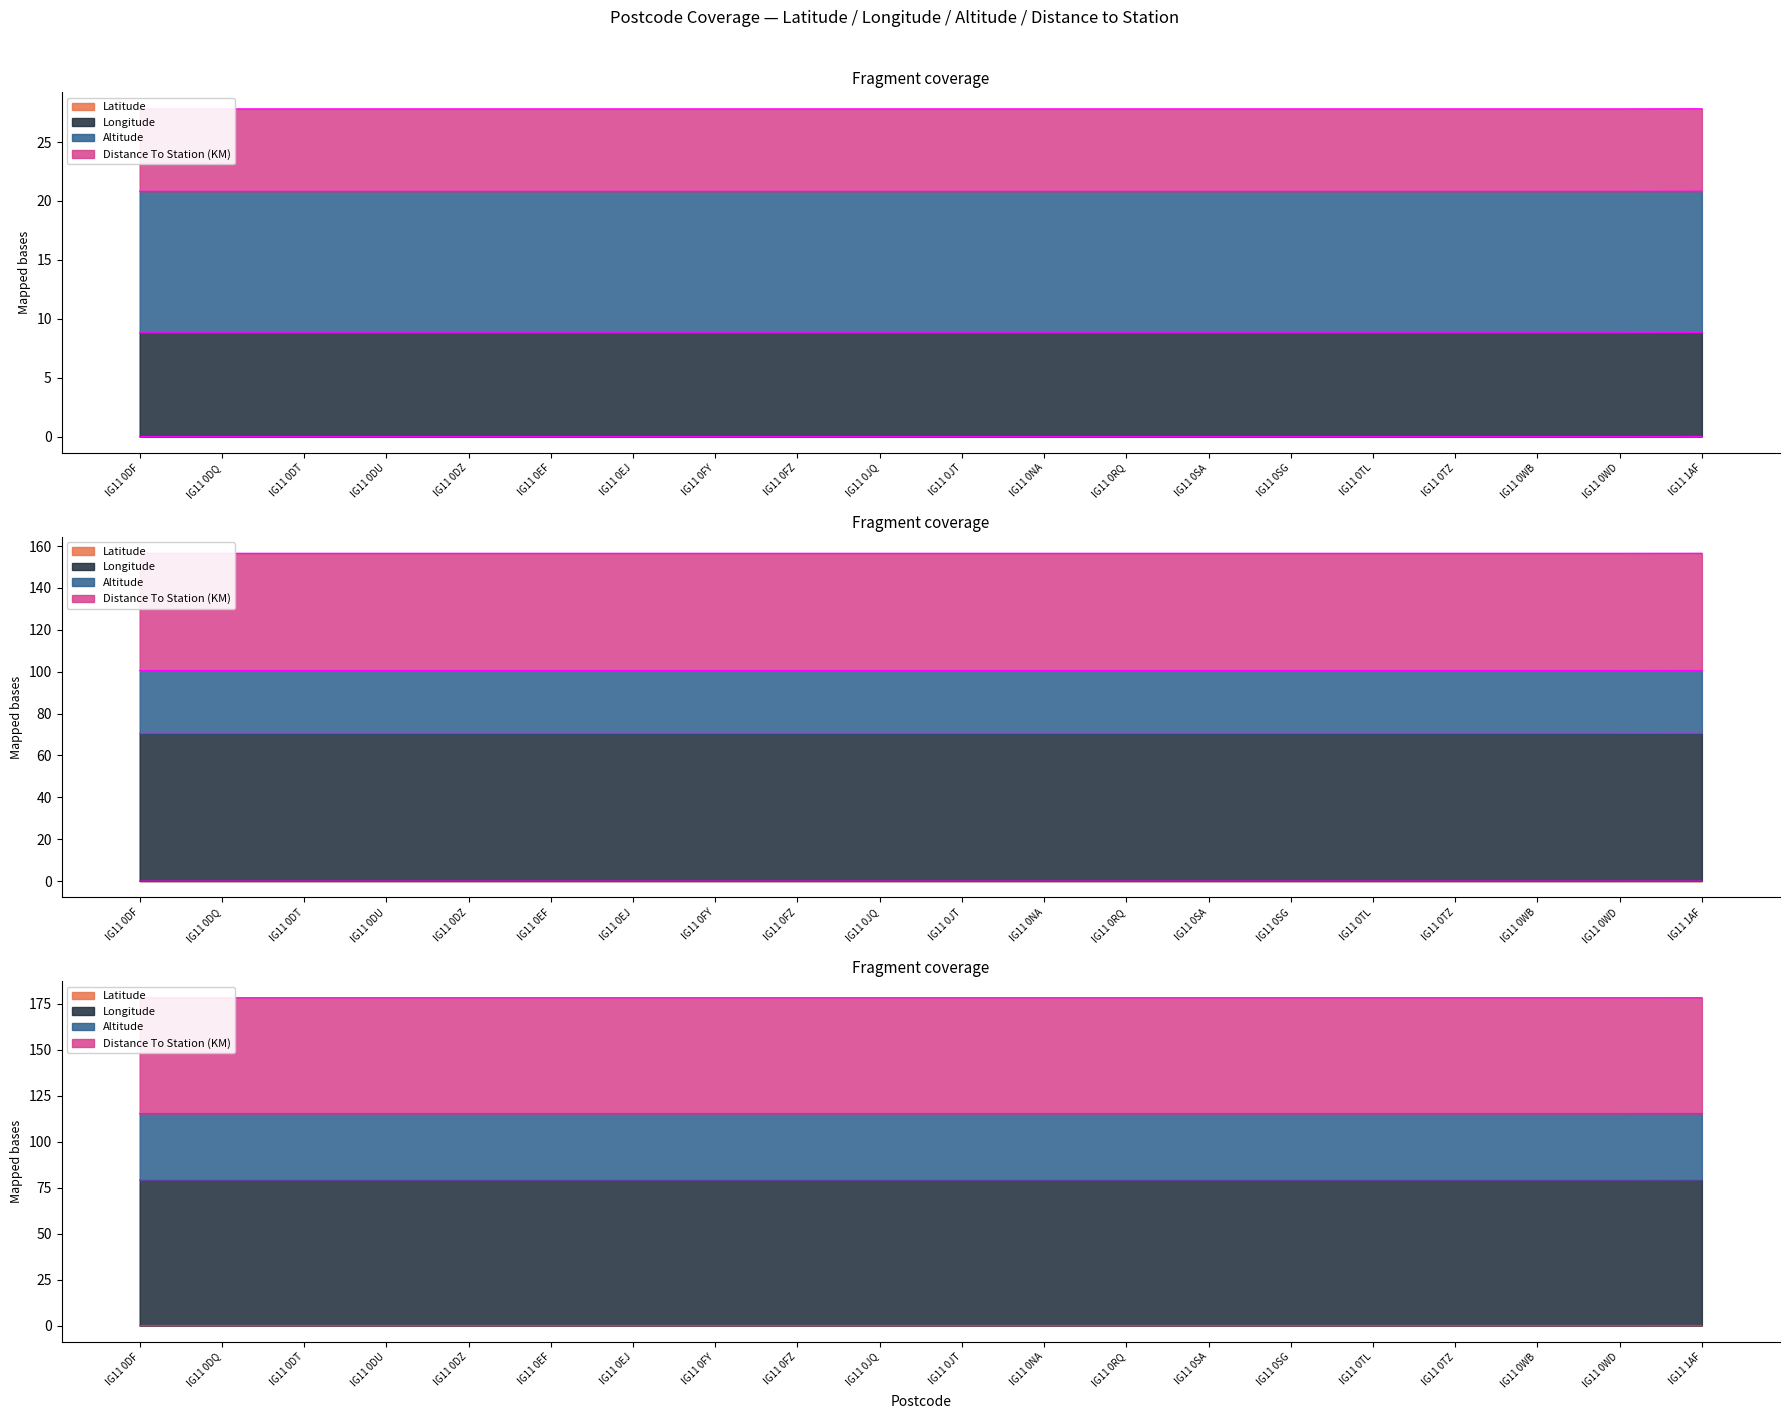

Where is Latitude nearest to the value 0?

IG11 0DF